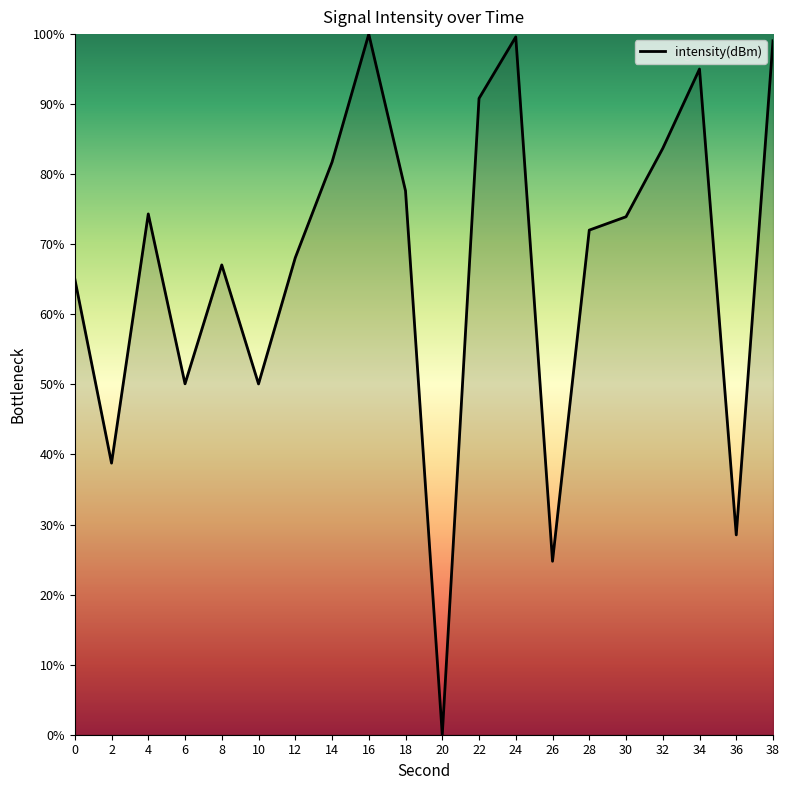

The value at 2 is 22.3. True or false?

False